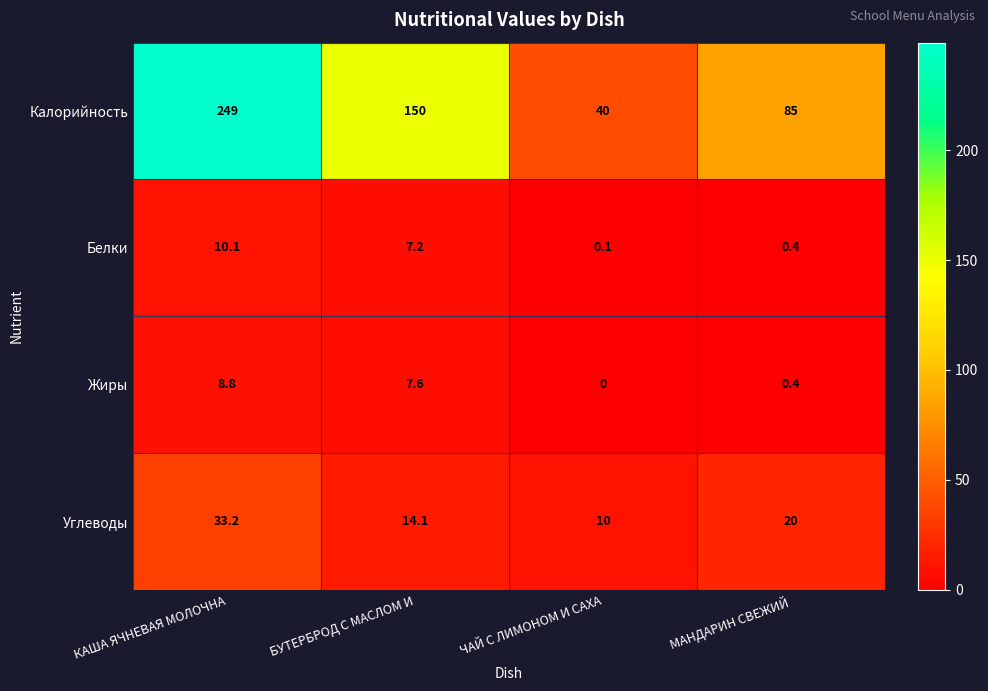

Between ЧАЙ С ЛИМОНОМ И САХА and МАНДАРИН СВЕЖИЙ, which series saw the biggest shift?

Калорийность